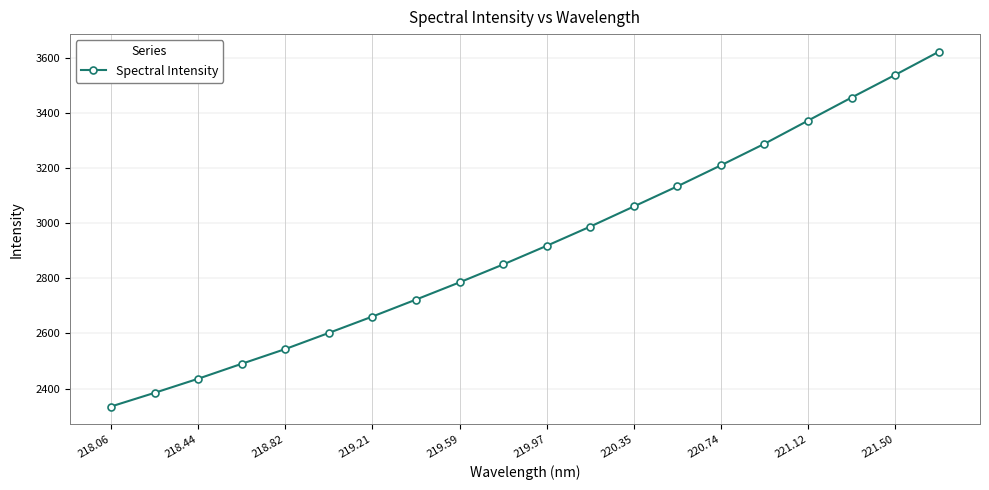

True or false: there are more than 0 points higher than both neighbors.

False